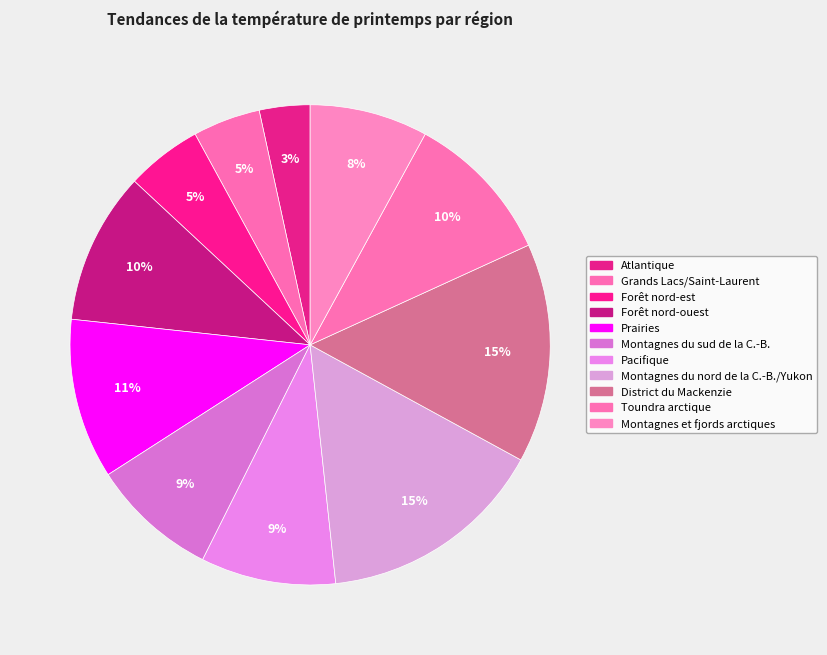

How many slices are in this pie chart?

11